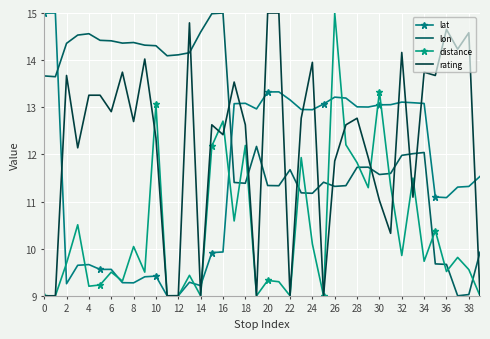

True or false: lon and rating cross at least once.

True